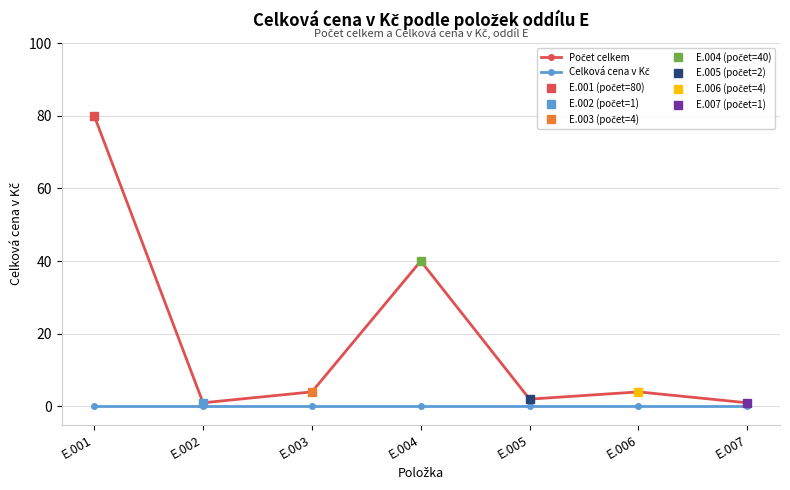

At how many categories does at least one series exceed 78?

1